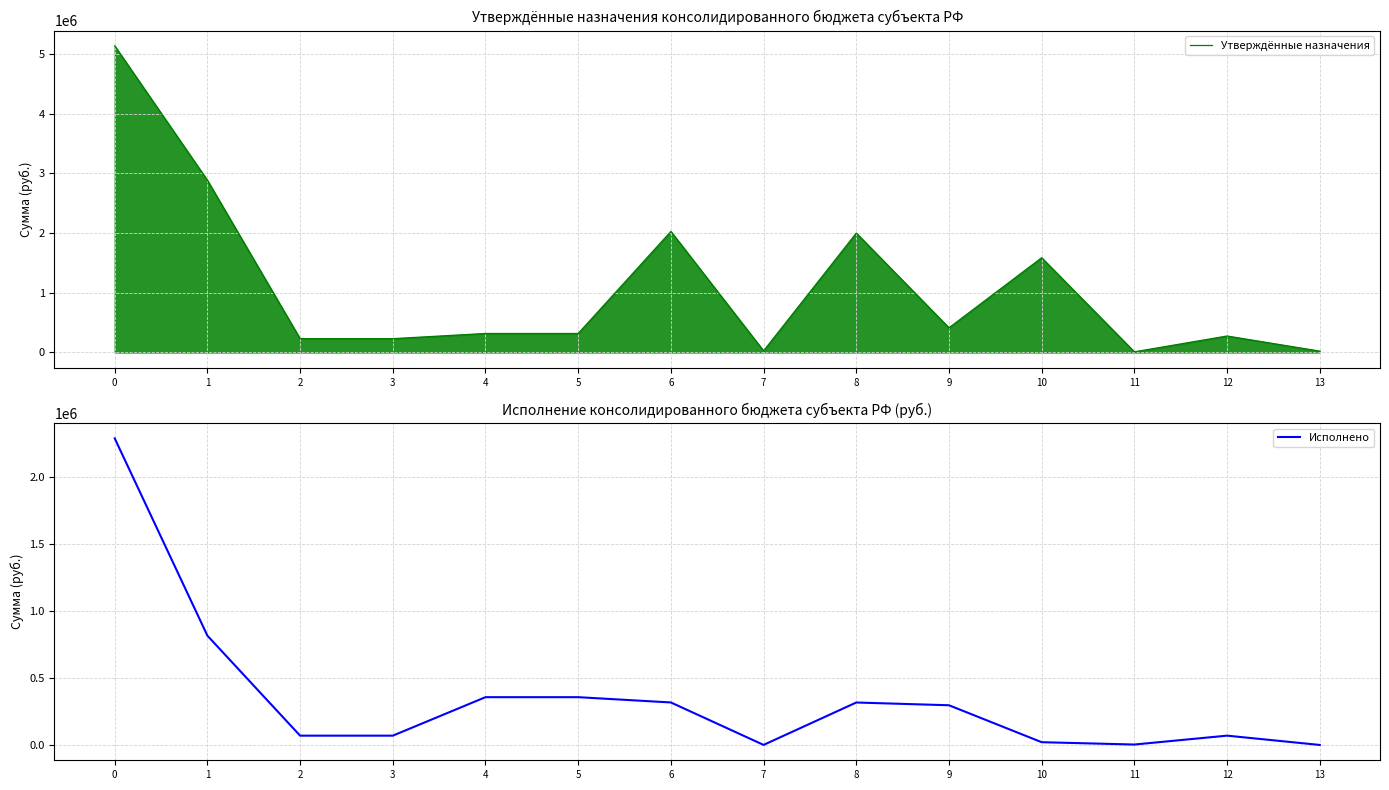

What is the difference between the second highest and second lowest values in the Утверждённые назначения series?

2860500